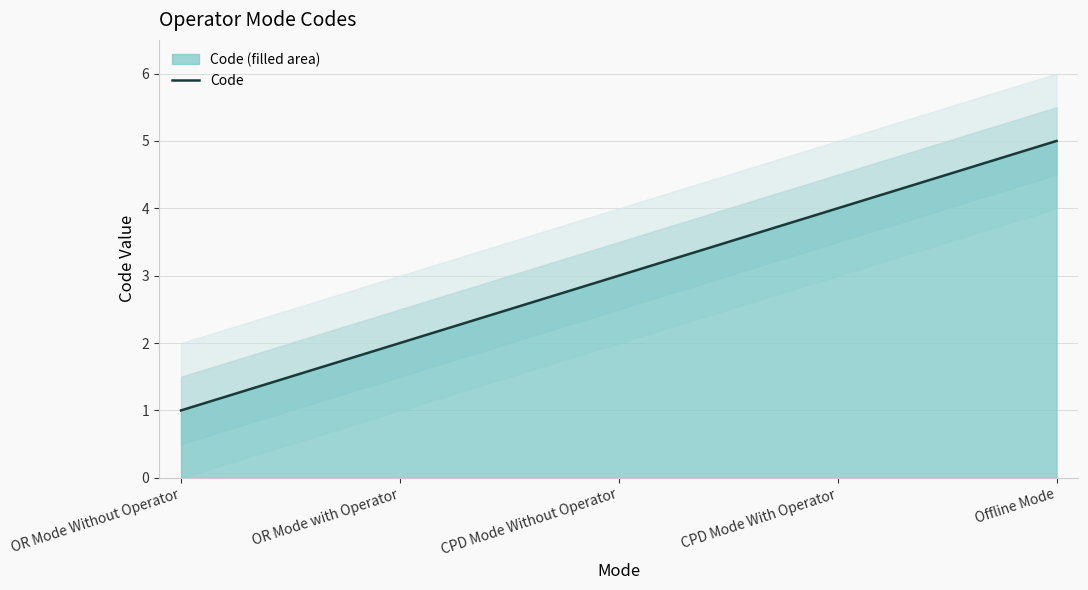

What is the minimum value shown in the chart?

1